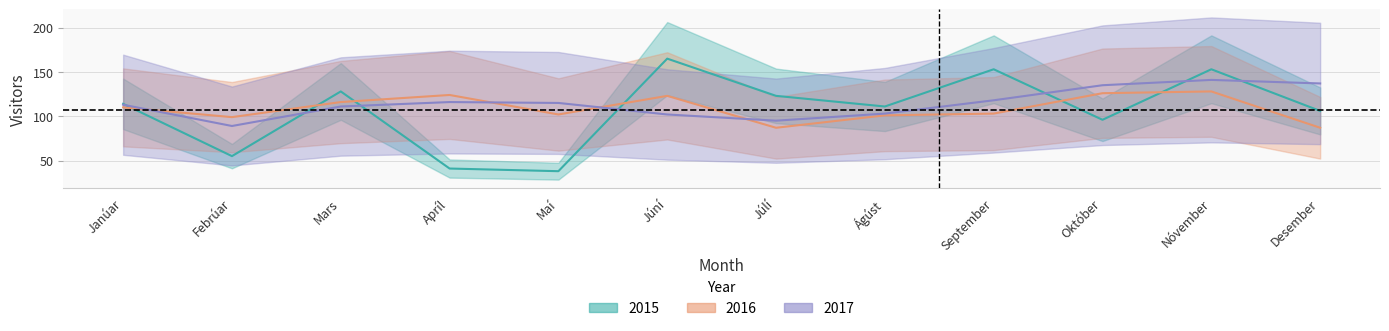

Is it true that 2017 equals 111 at Mars?

True